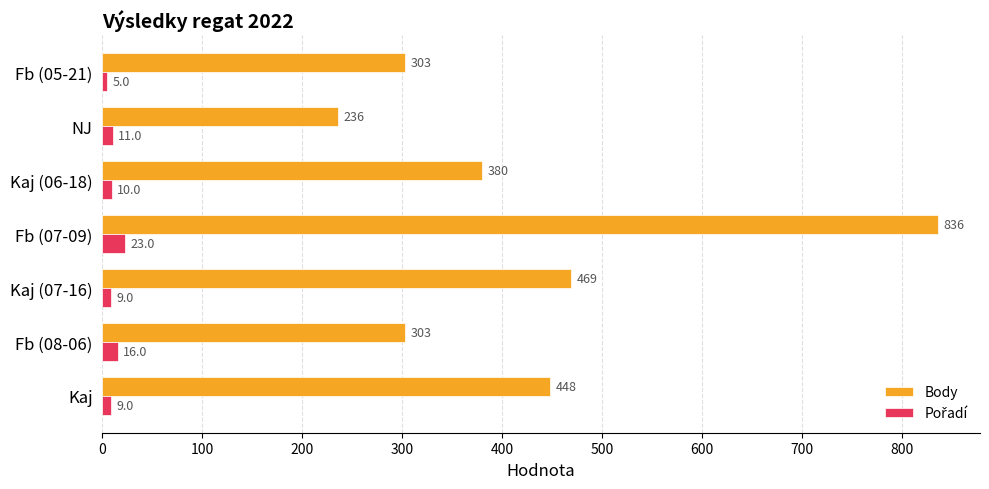

What is the difference between the highest and lowest values at Fb (05-21)?

298